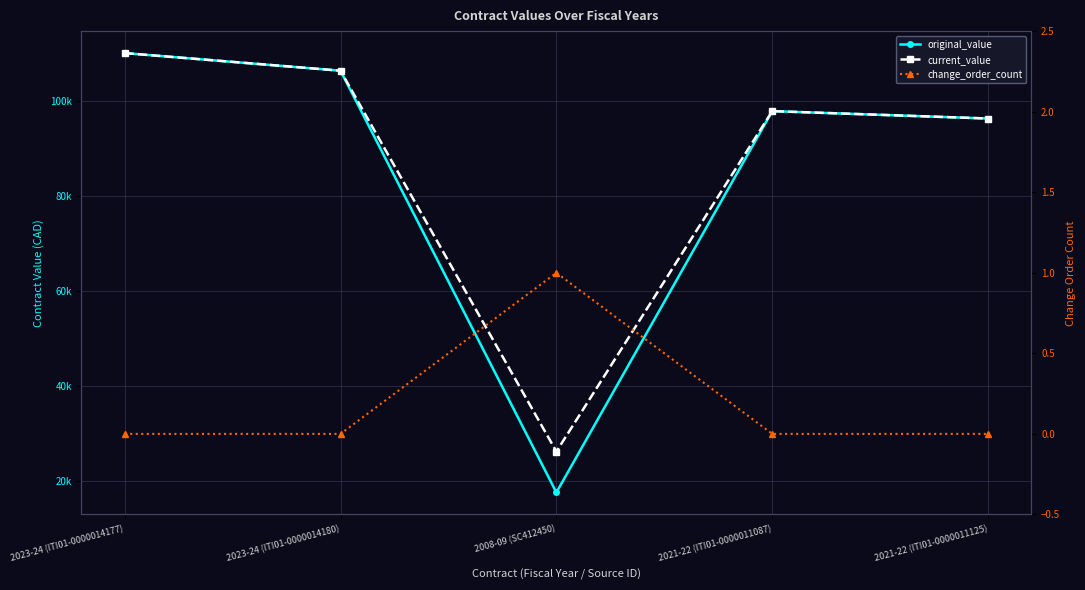

Reading left to right, transcribe all the data shown in this chart.

original_value: 110122.3	106406.4	17500.0	97884.7	96330.0
current_value: 110122.3	106406.4	26125.0	97884.7	96330.0
change_order_count: 0.0	0.0	1.0	0.0	0.0